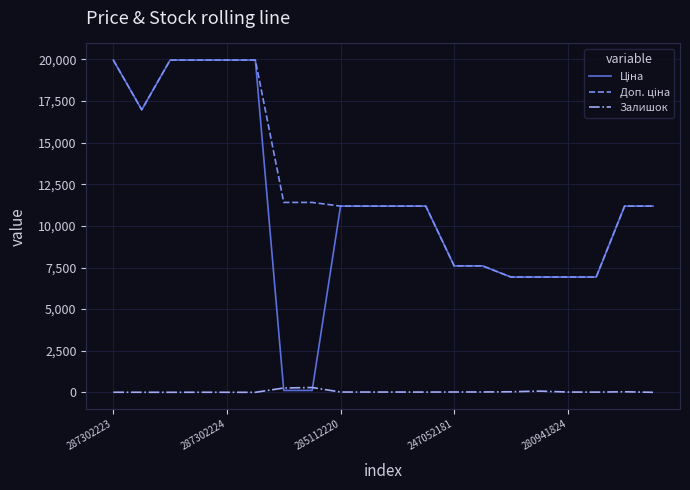

What is the maximum value shown in the chart?

19964.2